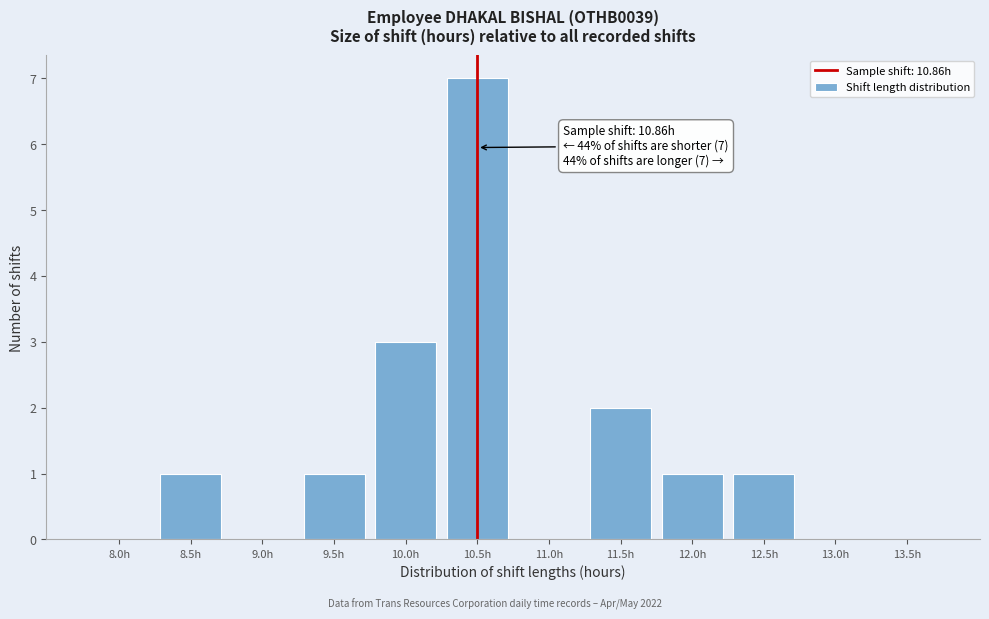

What is the sum of all values?

16